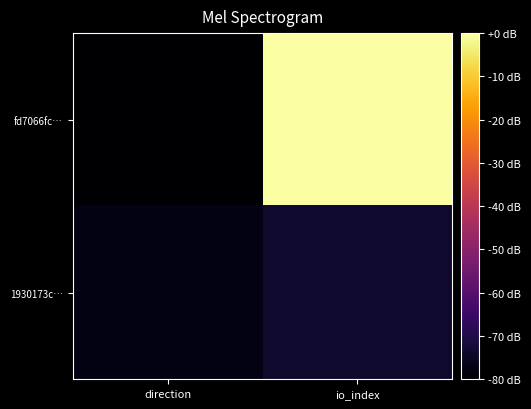

List the series in order of their peak value, highest first.

fd7066fc…, 1930173c…